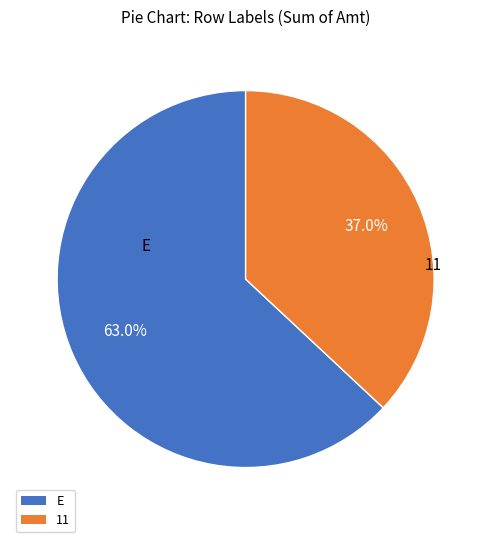

Which category has the biggest portion of the pie?

E